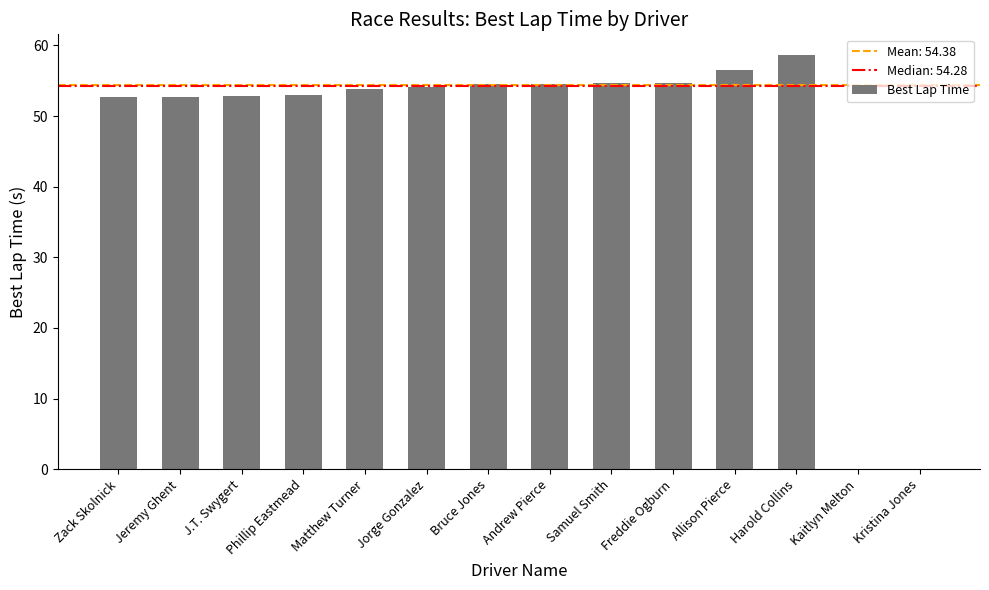

What is the sum of the values at Freddie Ogburn and Jorge Gonzalez?

108.8